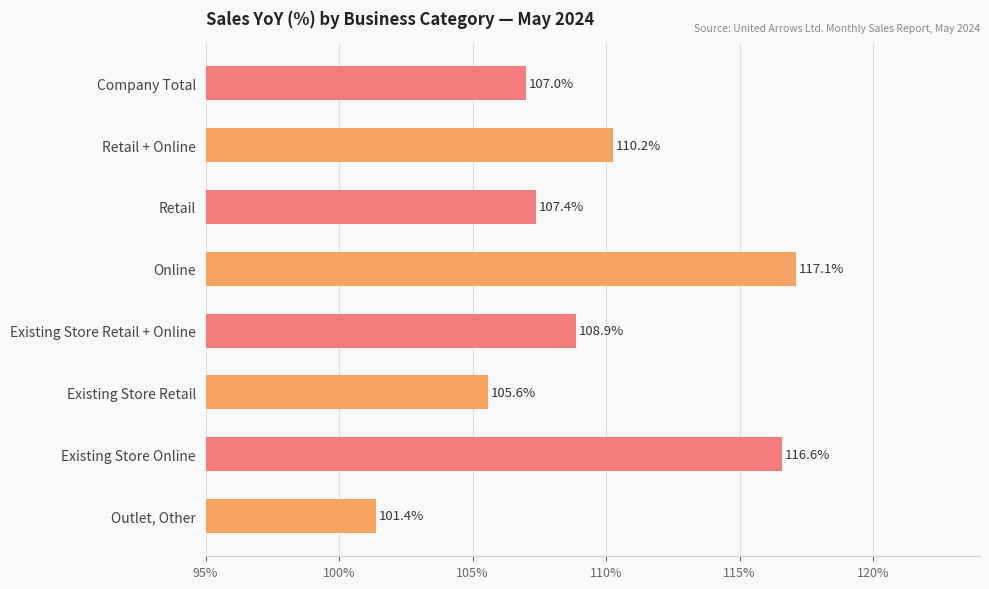

True or false: the data shows 20.1 at Company Total.

False